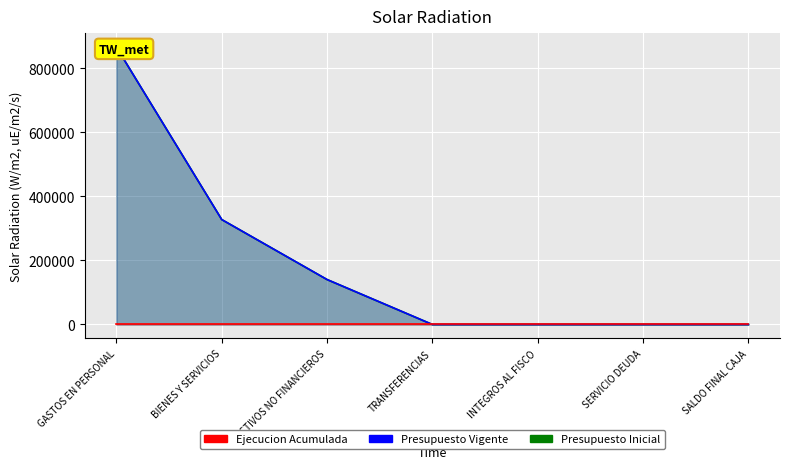

What is the maximum value shown in the chart?

865909